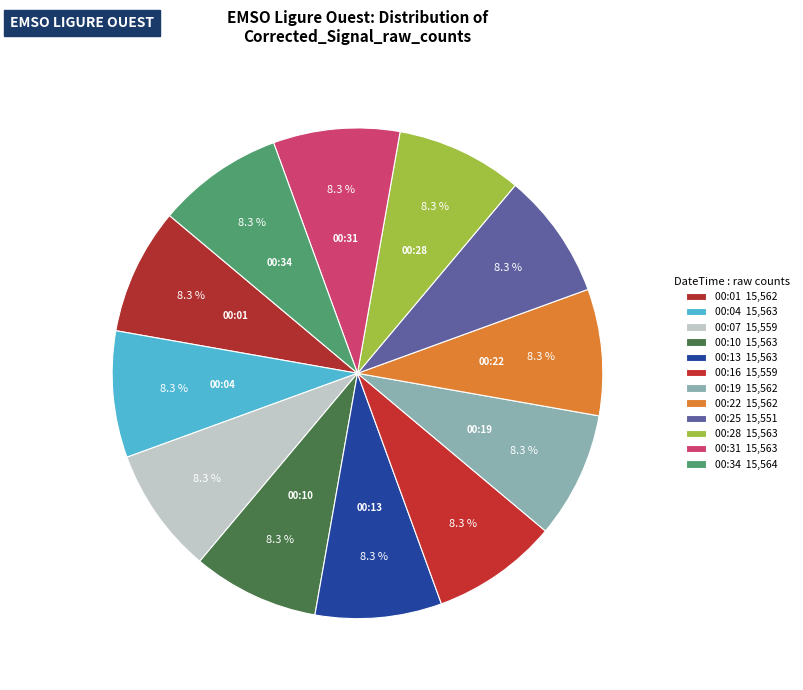

What portion of the pie excludes 00:22?

91.7%